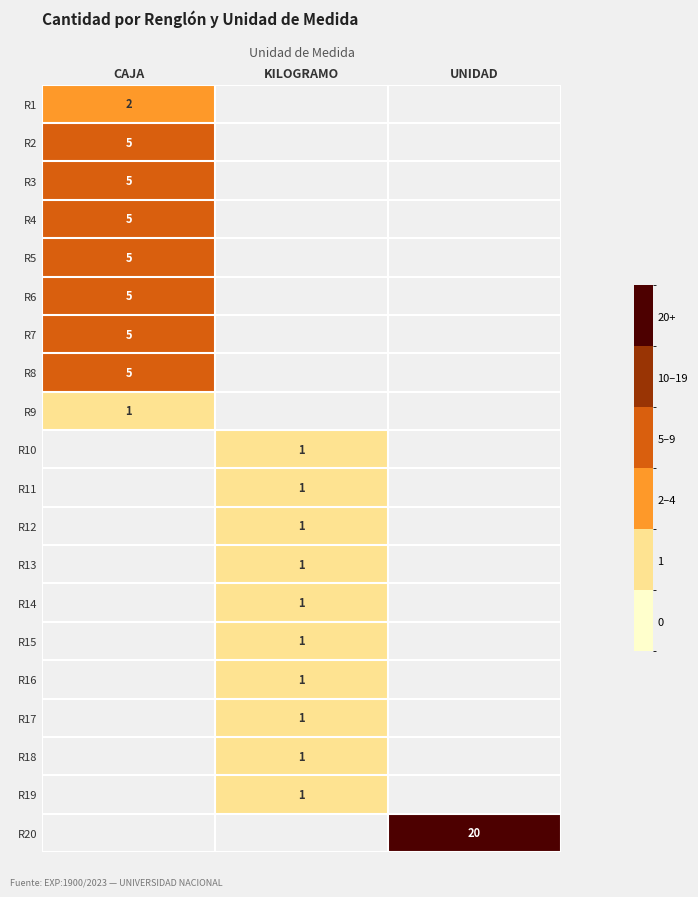

Read the R8 value at CAJA.

5.0